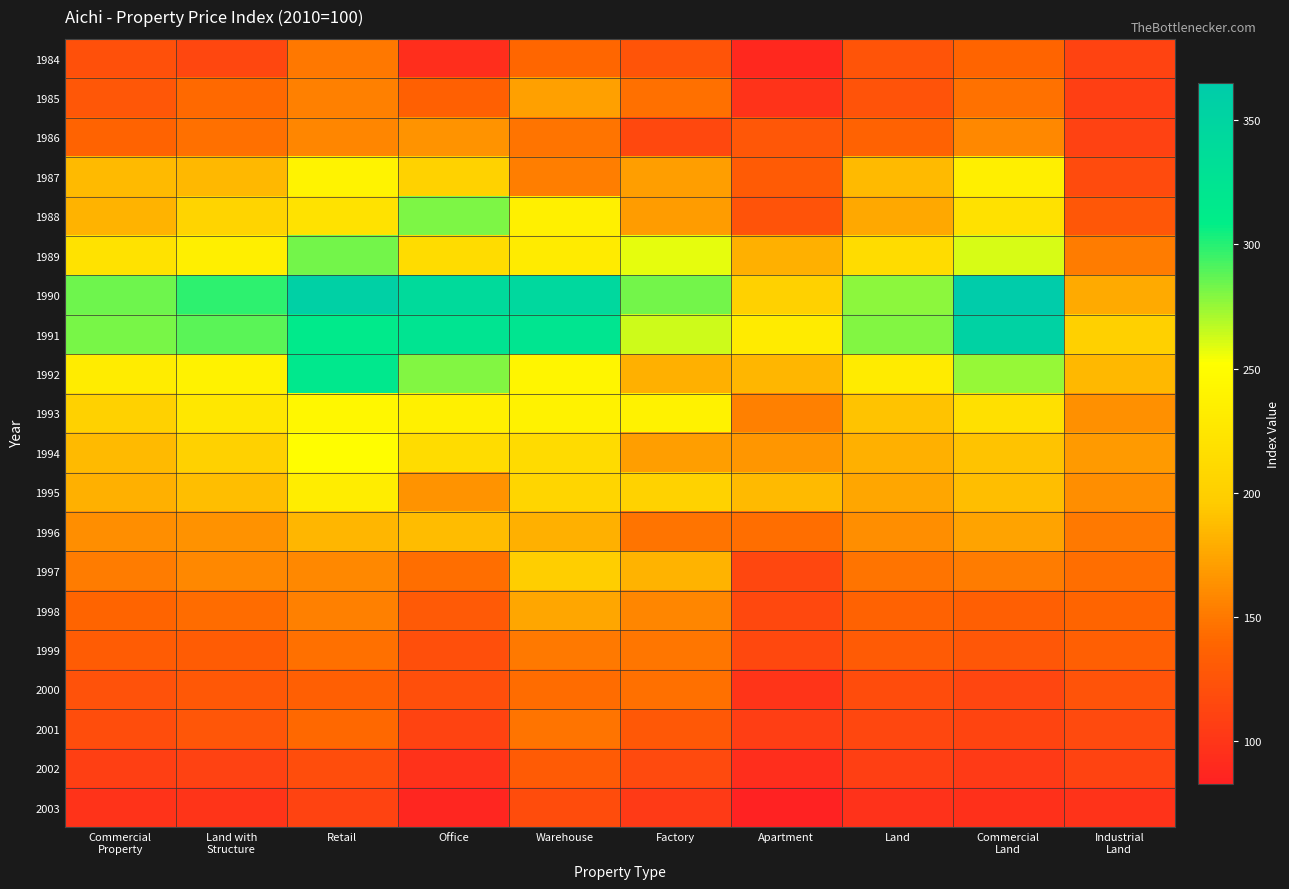

Between Commercial Land and Industrial Land, which series saw the biggest shift?

1990